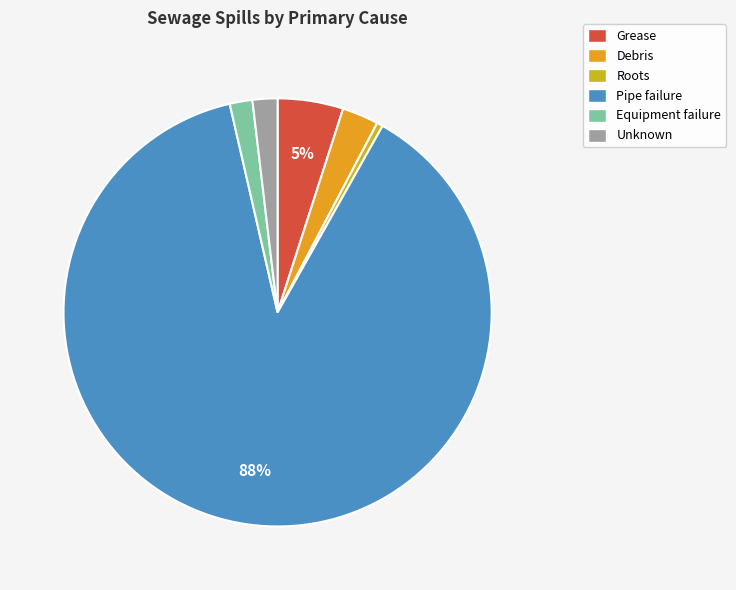

Do Equipment failure and Grease together represent more than half of the pie?

No